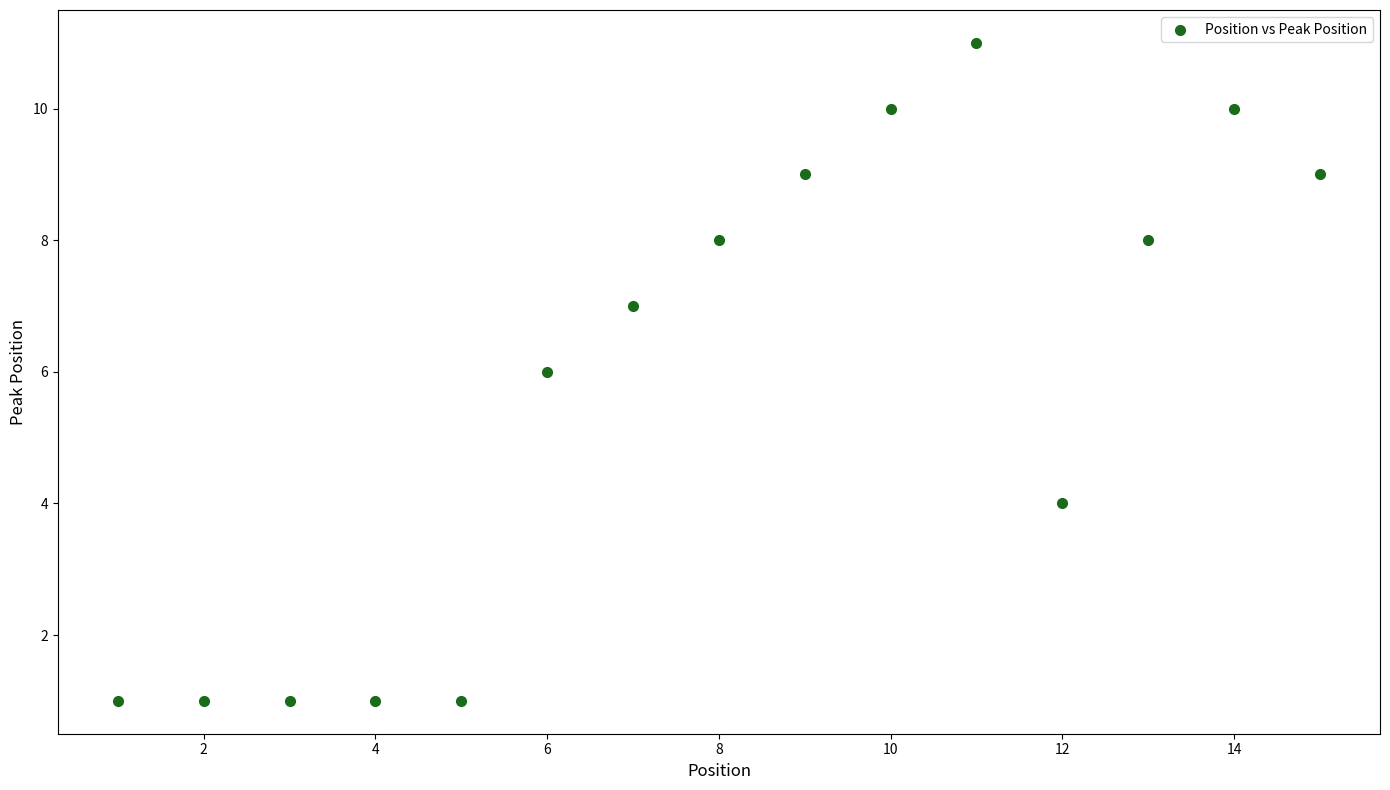

What is the range of Y values (max minus min)?

10